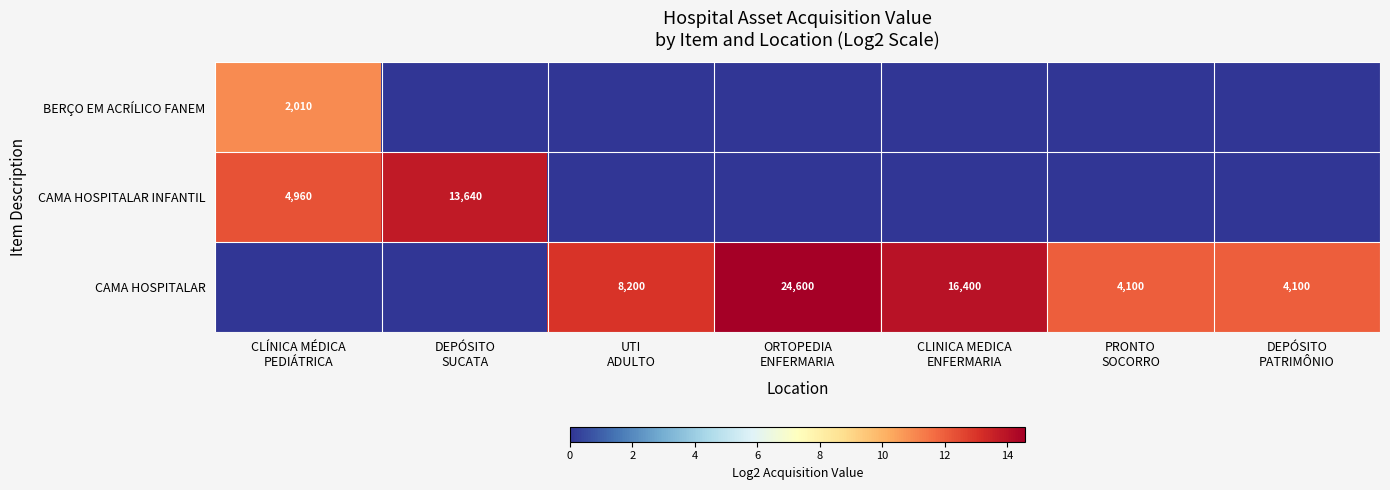

The value of CAMA HOSPITALAR INFANTIL at ORTOPEDIA ENFERMARIA is -5.9. True or false?

False